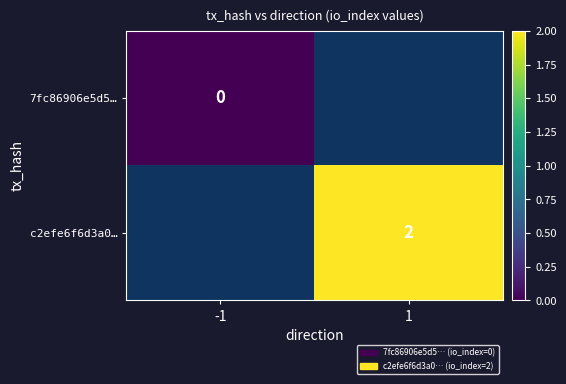

True or false: c2efe6f6d3a0… has a value of 2 at 1.

True